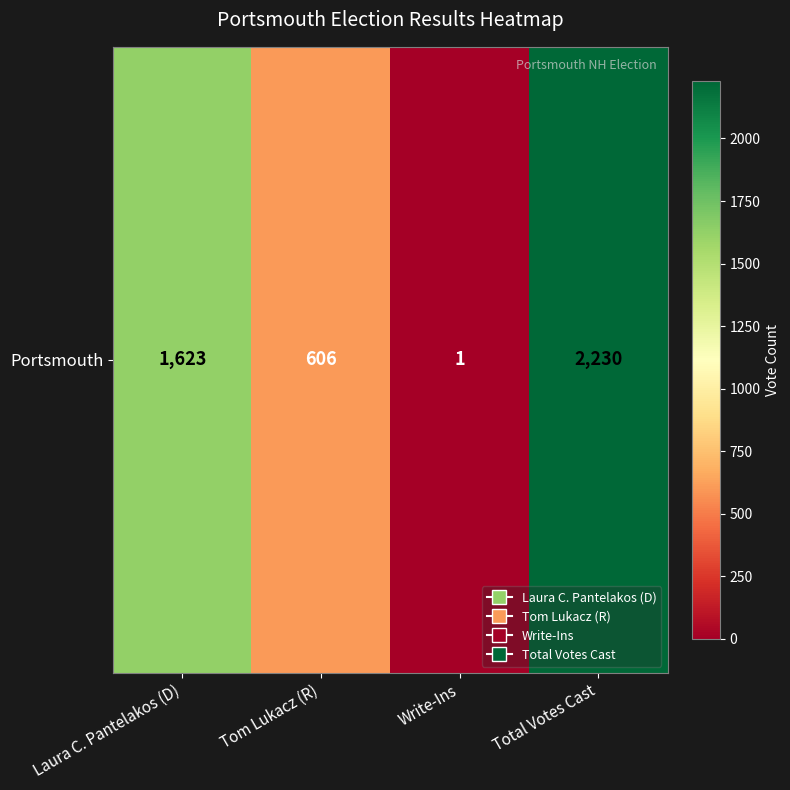

The value at Write-Ins is 2. True or false?

False